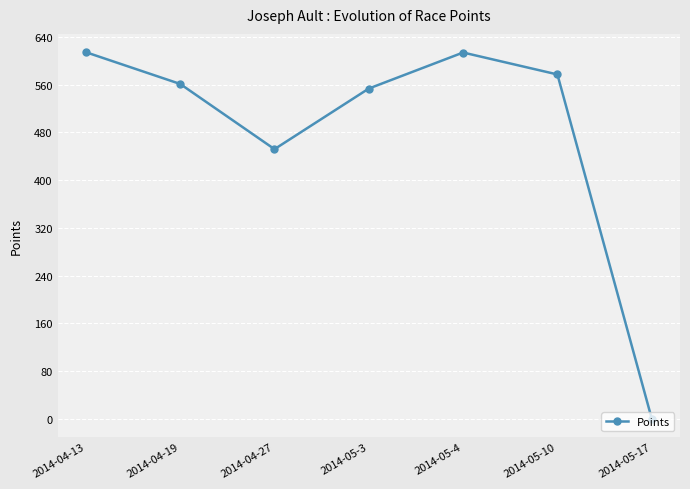

Which has a higher value, 2014-05-10 or 2014-04-13?

2014-04-13